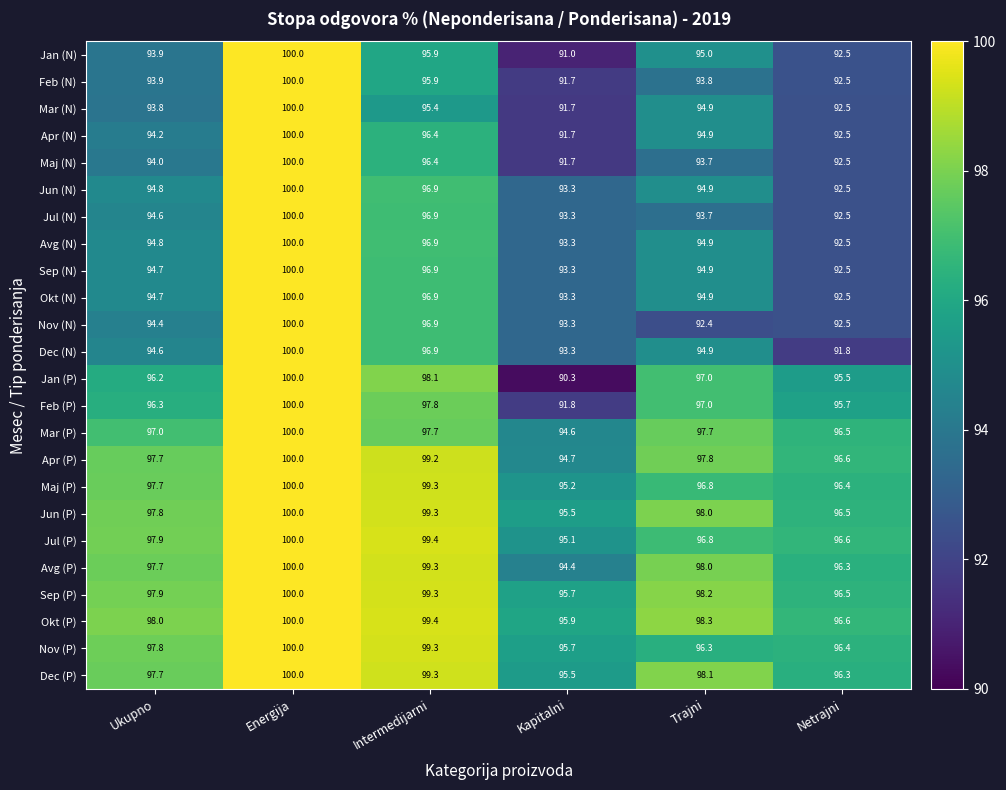

Rank the categories by Maj (P) value from lowest to highest.

Kapitalni, Netrajni, Trajni, Ukupno, Intermedijarni, Energija